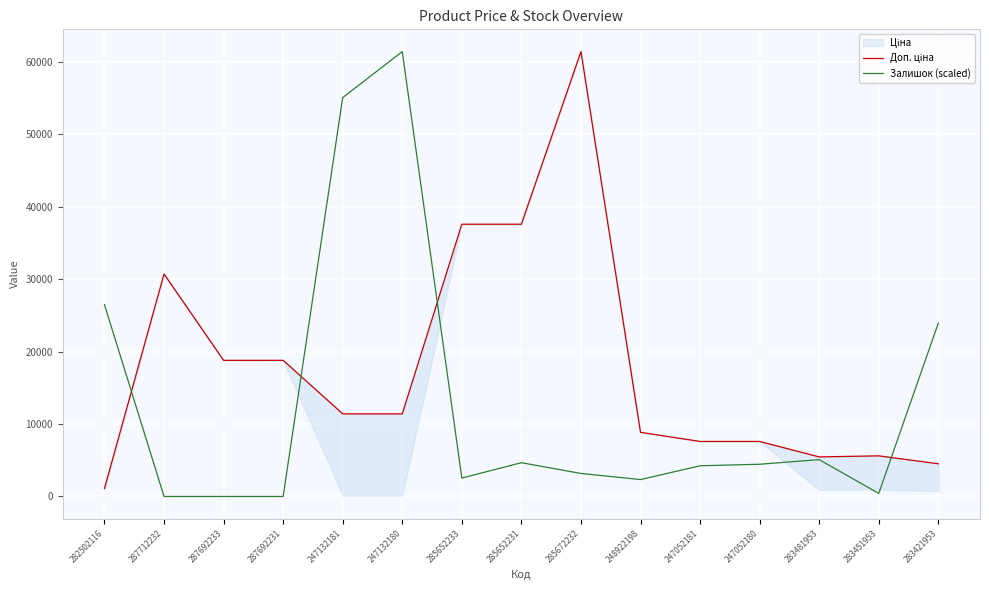

What is the label of the 14th point from the left?

283451953